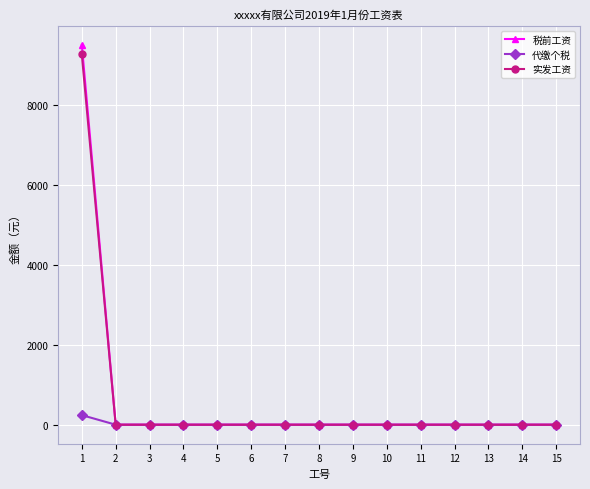

What is the maximum value for 实发工资?

9260